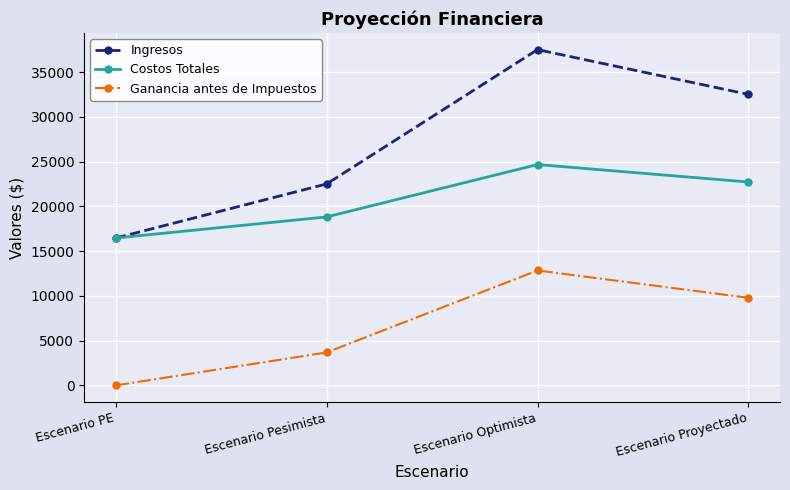

Reading left to right, what are all the values shown in this chart?

Ingresos: Escenario PE=16459.0	Escenario Pesimista=22500.0	Escenario Optimista=37500.0	Escenario Proyectado=32500.0
Costos Totales: Escenario PE=16459.0	Escenario Pesimista=18815.0	Escenario Optimista=24665.0	Escenario Proyectado=22715.0
Ganancia antes de Impuestos: Escenario PE=0.0	Escenario Pesimista=3685.0	Escenario Optimista=12835.0	Escenario Proyectado=9785.0